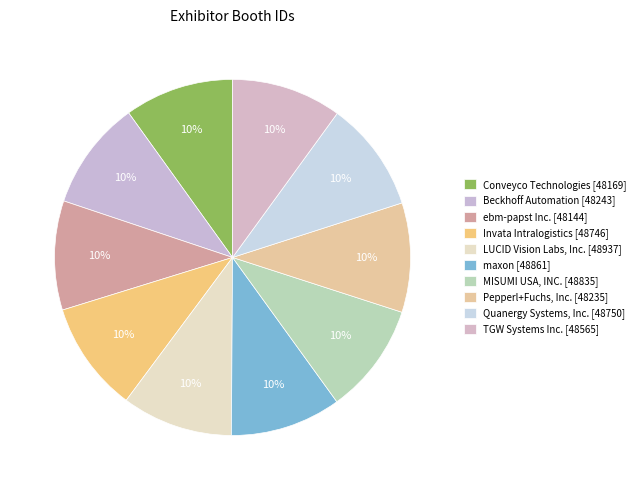

How many segments does this pie chart have?

10